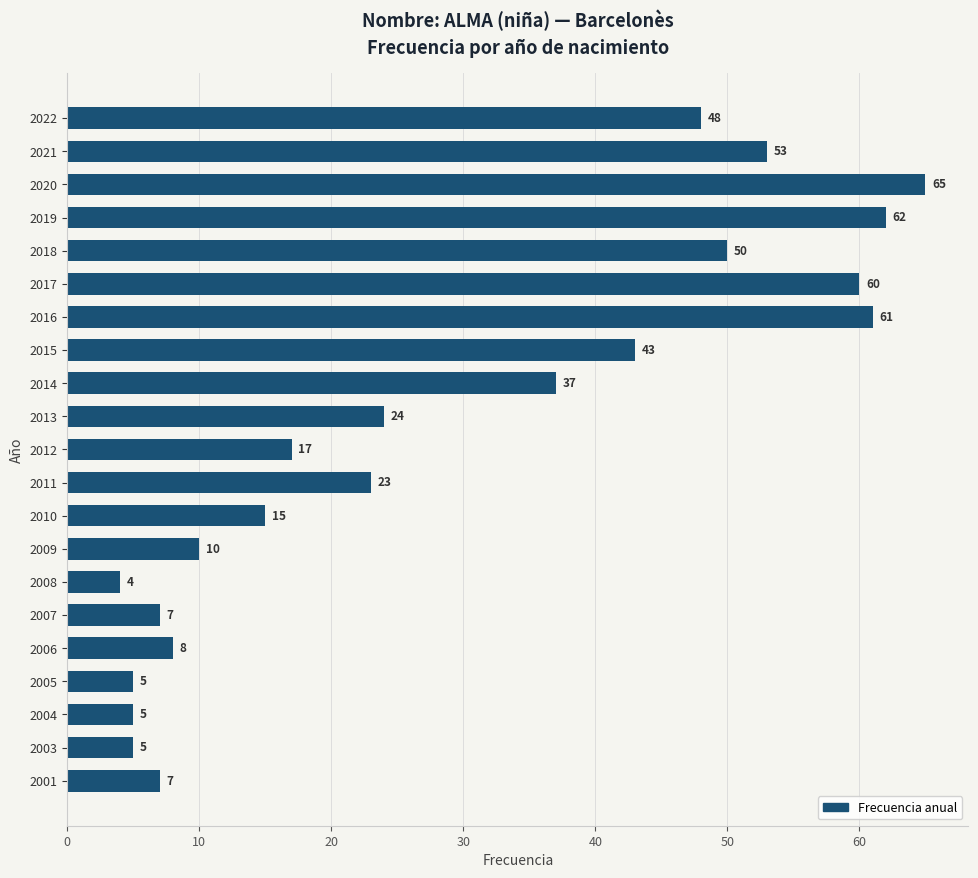

Where is the data nearest to the value 34?

2014